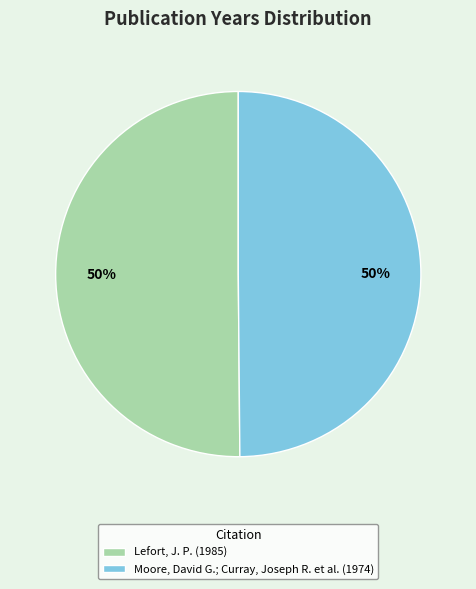

To the nearest percent, what portion does Lefort, J. P. (1985) represent?

50%